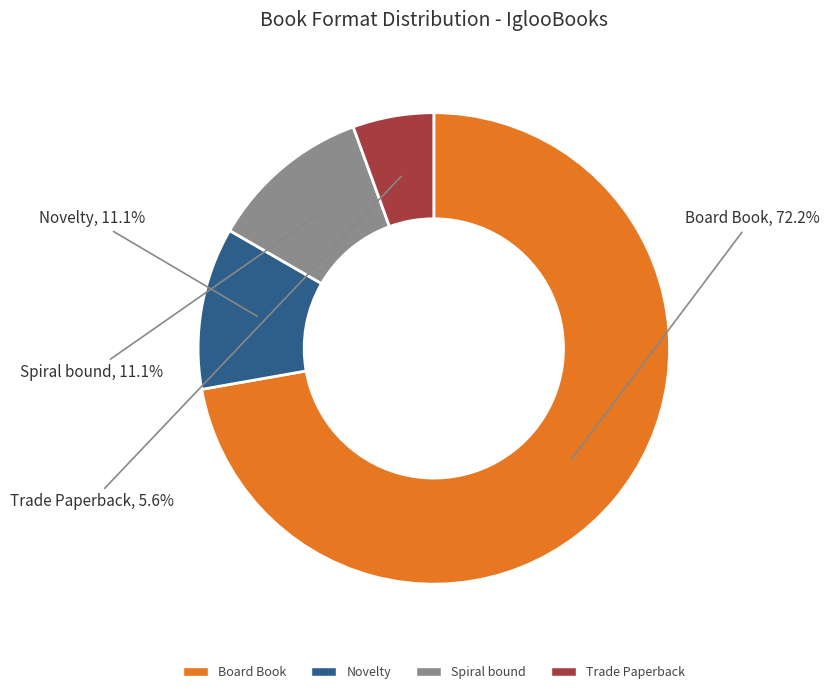

Does any single category account for the majority?

Yes